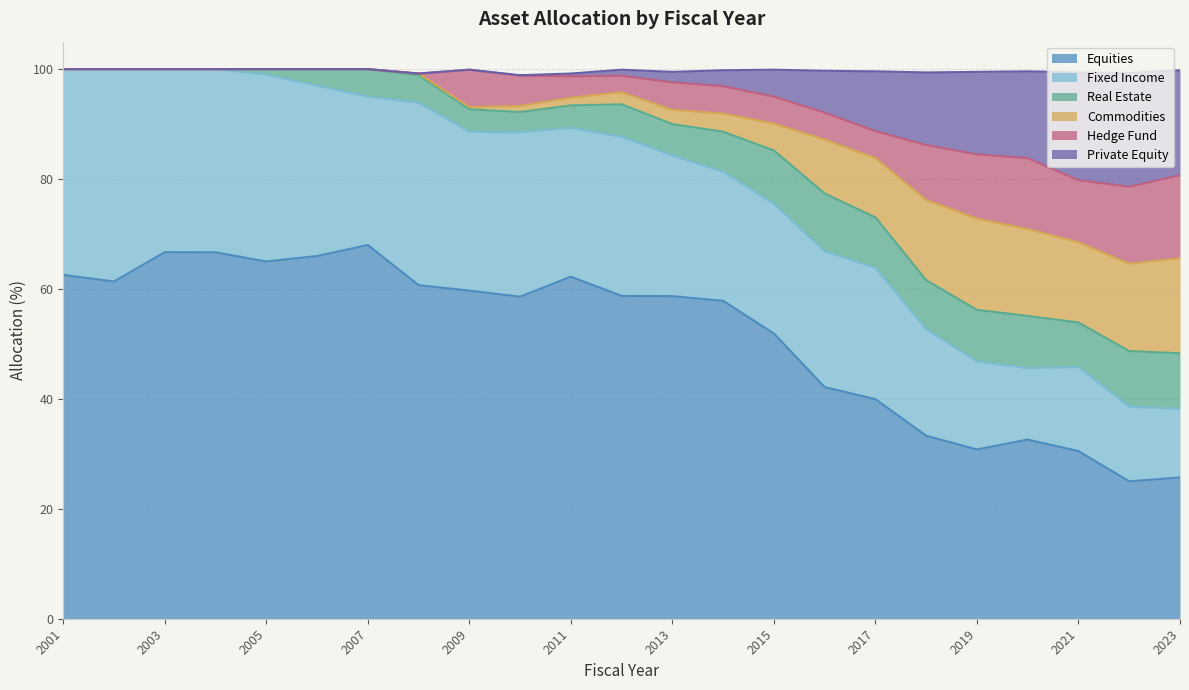

Where is Equities nearest to the value 46?

2016